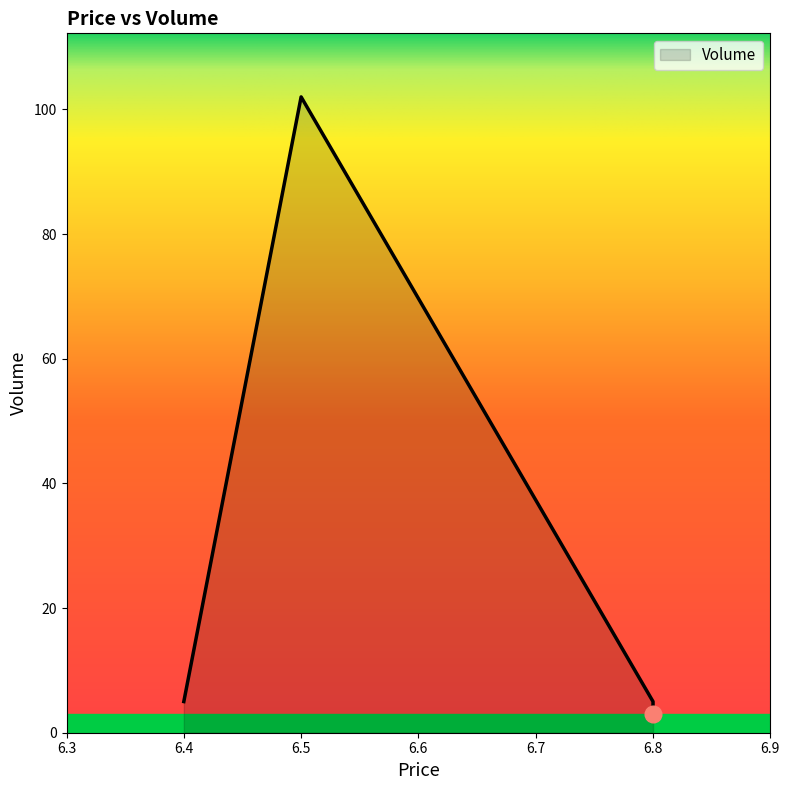

Approximately how many times larger is the value at 6.5 compared to 6.8?

20.4